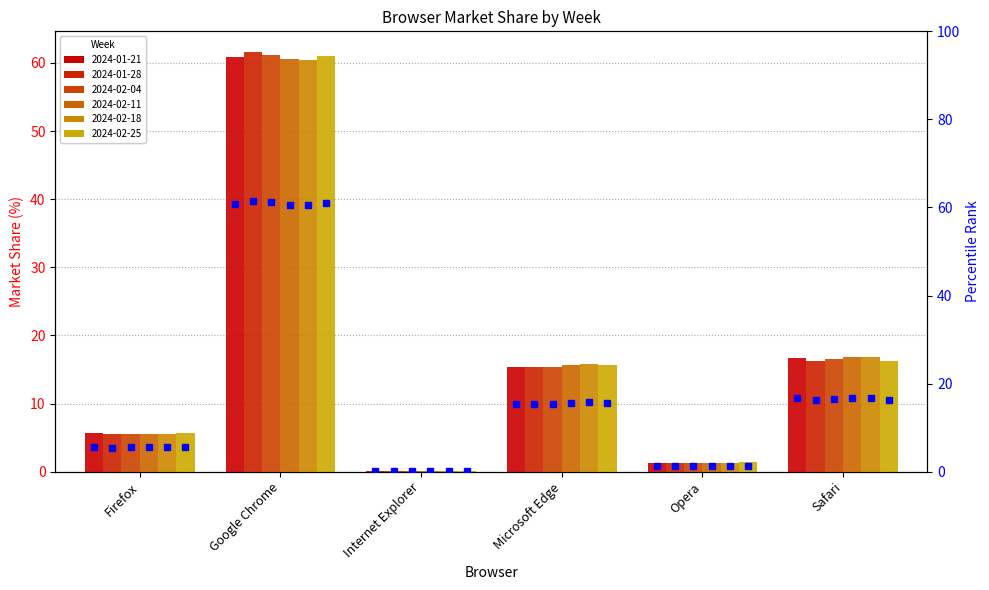

Does the chart contain stacked bars?

No